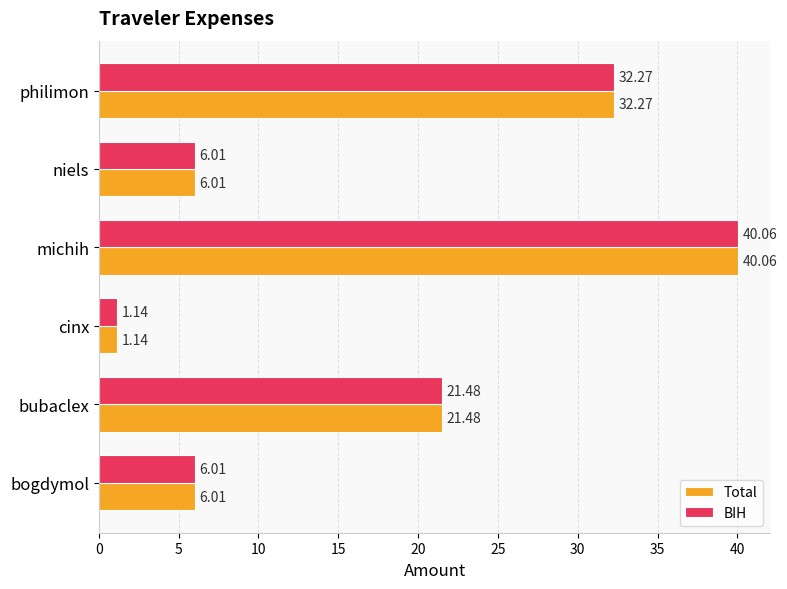

At how many categories does at least one series exceed 6?

5